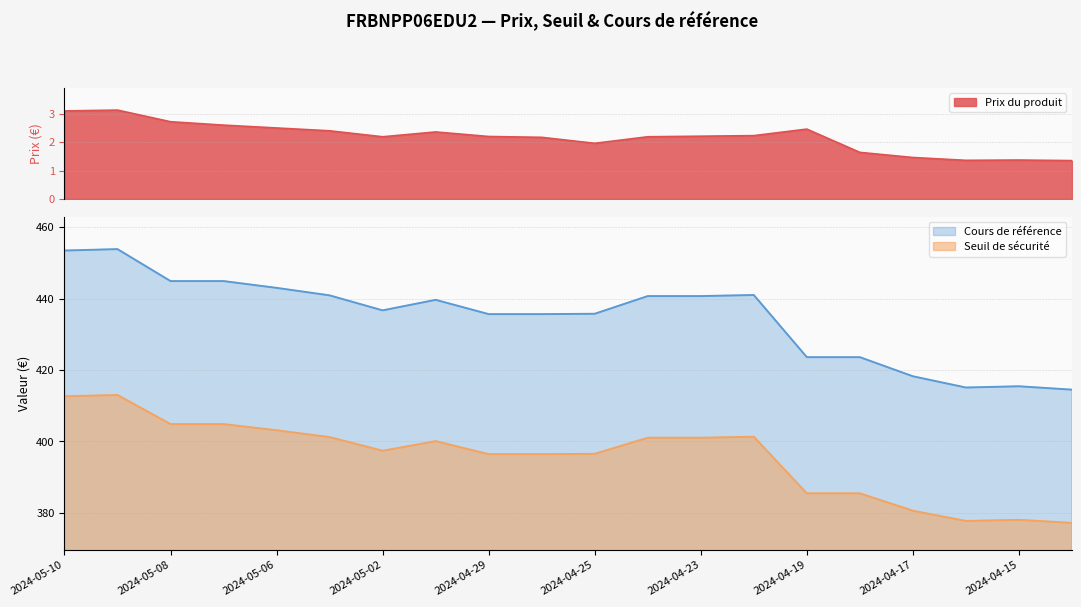

What is the difference between the Seuil de sécurité values at 2024-05-06 and 2024-04-15?

25.1